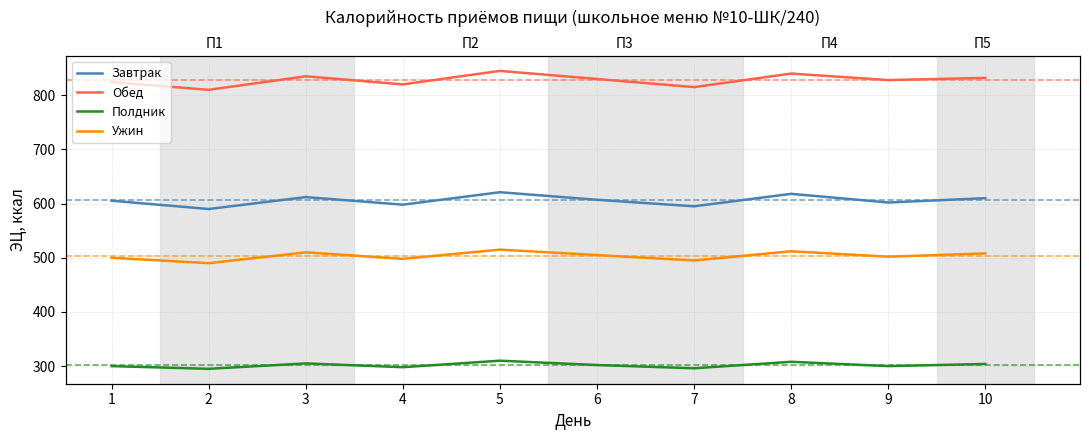

Reading left to right, extract all data points from this chart.

Завтрак: 605.3	590.0	612.0	598.0	621.0	607.0	595.0	618.0	602.0	610.0
Обед: 824.3	810.0	835.0	820.0	845.0	830.0	815.0	840.0	828.0	832.0
Полдник: 300.0	295.0	305.0	298.0	310.0	302.0	296.0	308.0	300.0	304.0
Ужин: 500.0	490.0	510.0	498.0	515.0	505.0	495.0	512.0	502.0	508.0